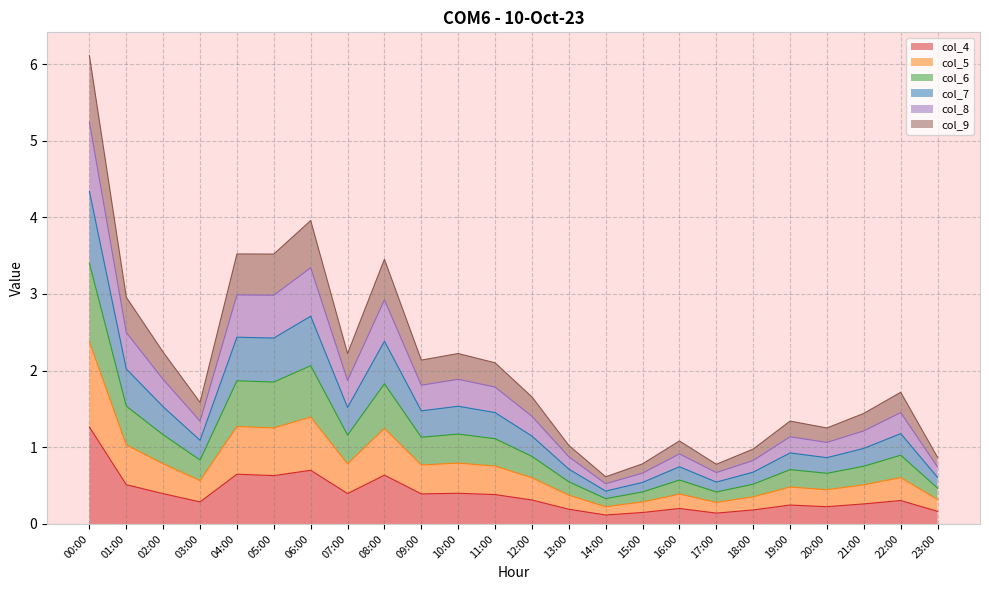

The col_4 series shows 0.4 at 10:00. True or false?

True